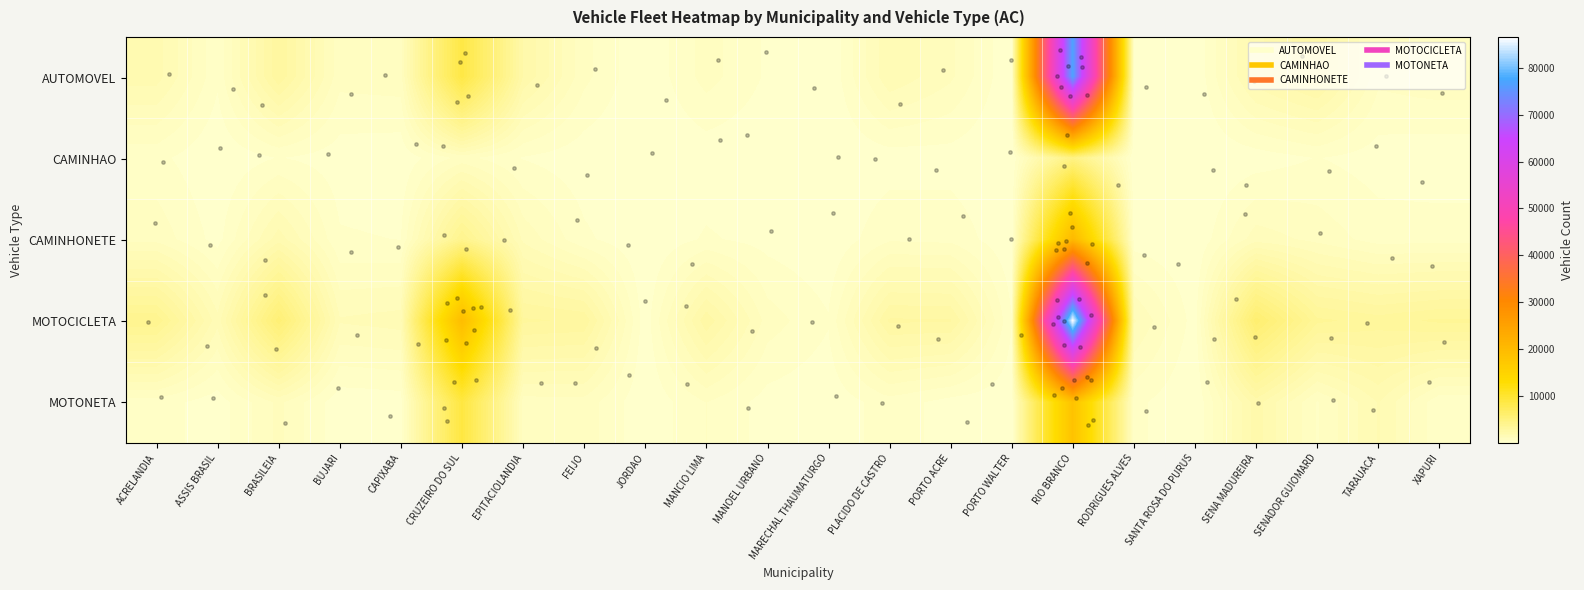

At which category is the sum across all series the highest?

RIO BRANCO